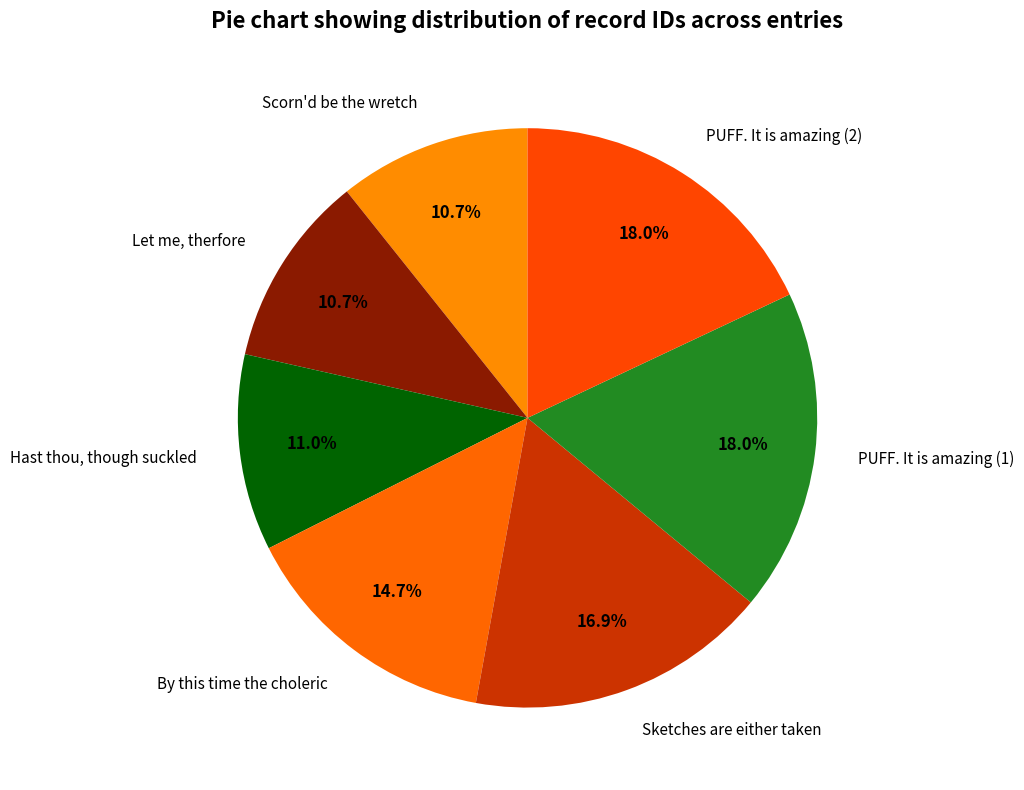

Approximately how many times larger is the value at PUFF. It is amazing (1) compared to Let me, therfore?

1.7